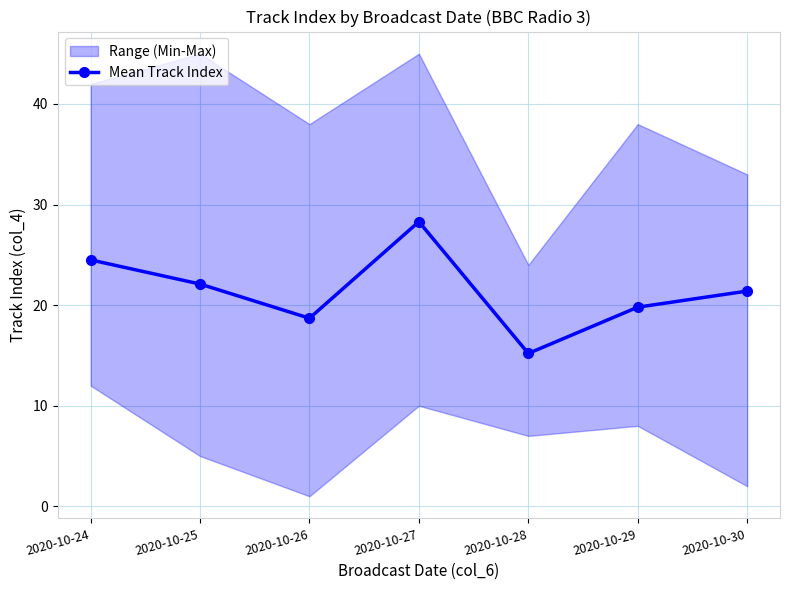

How many lines are shown in the chart?

1